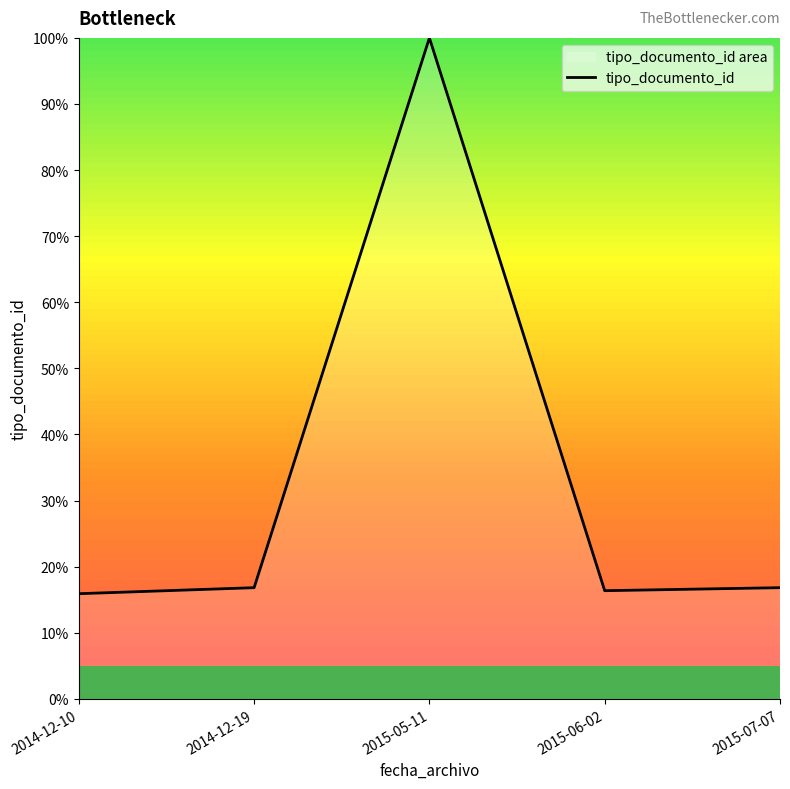

Rank the categories by value from highest to lowest.

2015-05-11, 2014-12-19, 2015-07-07, 2015-06-02, 2014-12-10